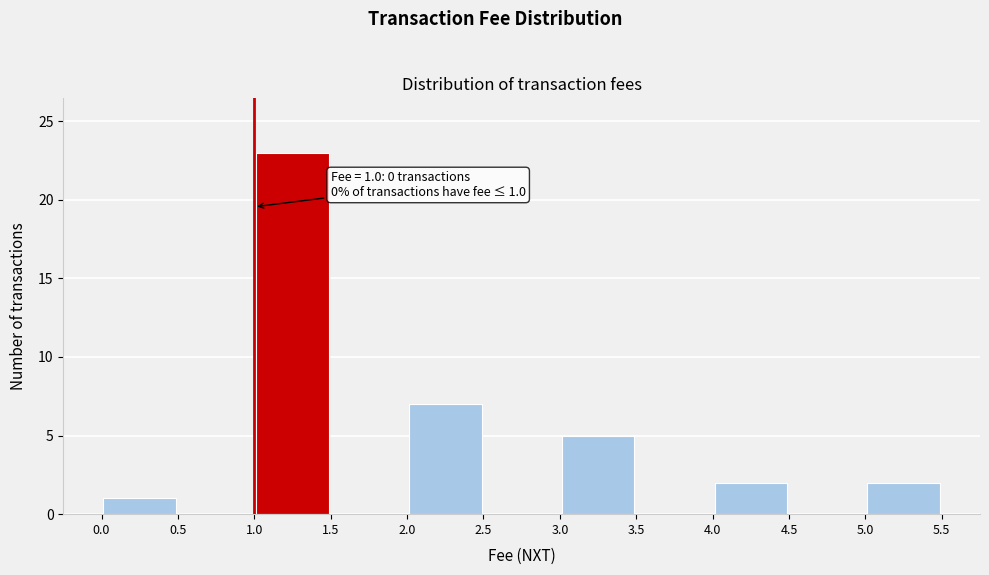

Which range on the x-axis has the tallest bar?

1.0 to 1.5